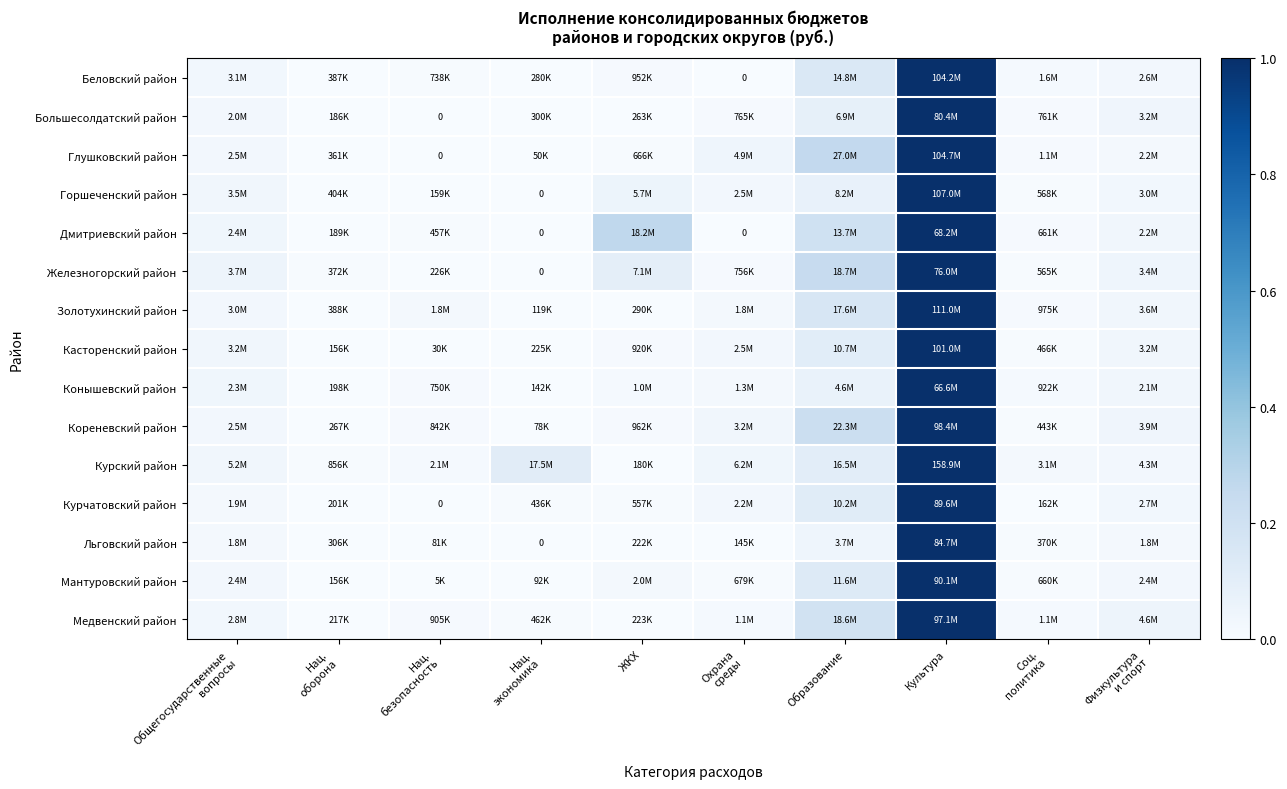

True or false: Касторенский район has a value of 0.0 at Нац. безопасность.

False